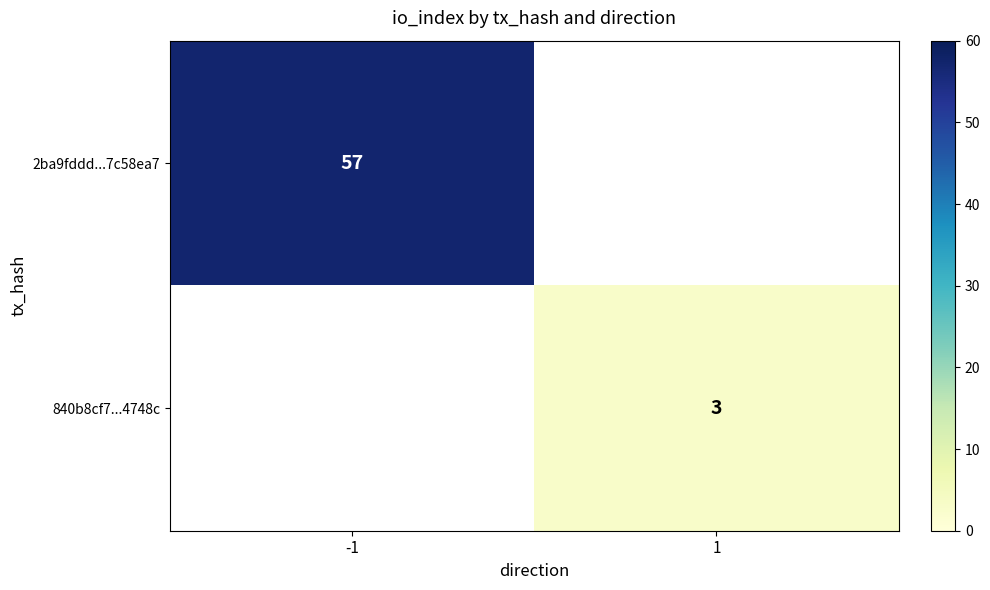

True or false: 840b8cf7...4748c has a value of 3 at 1.

True